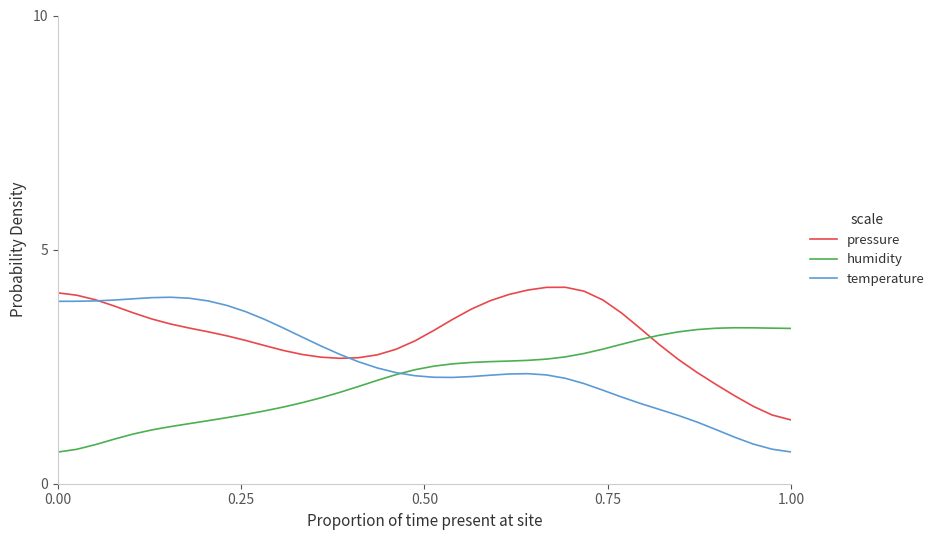

Which series has the largest total across all categories?

pressure